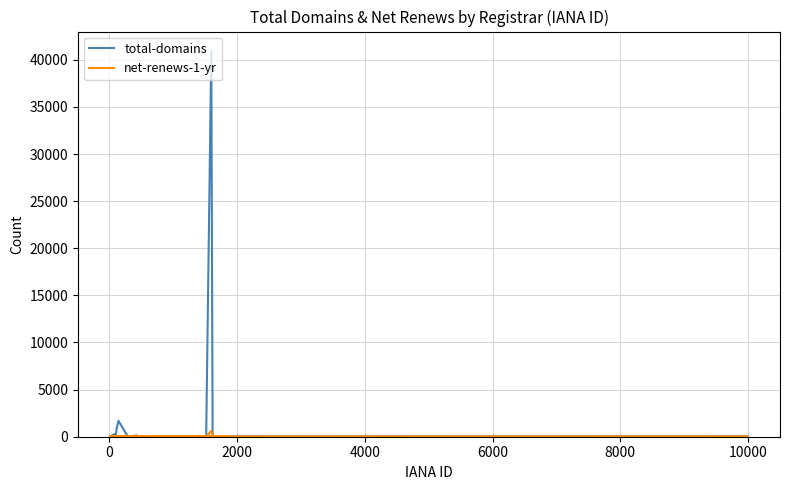

True or false: net-renews-1-yr and total-domains intersect in this chart.

False